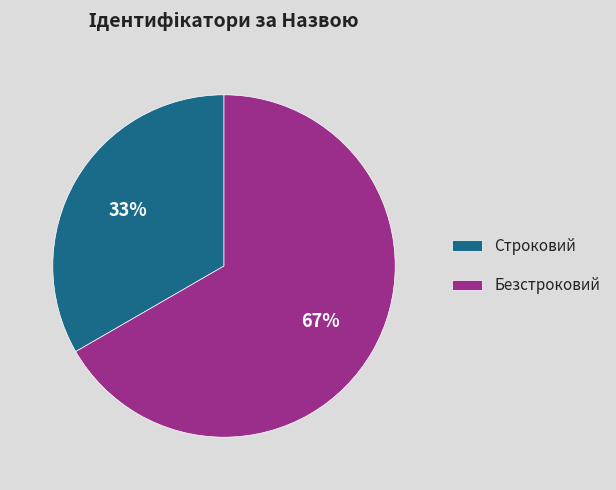

Is it true that Строковий is 28% of the pie?

False